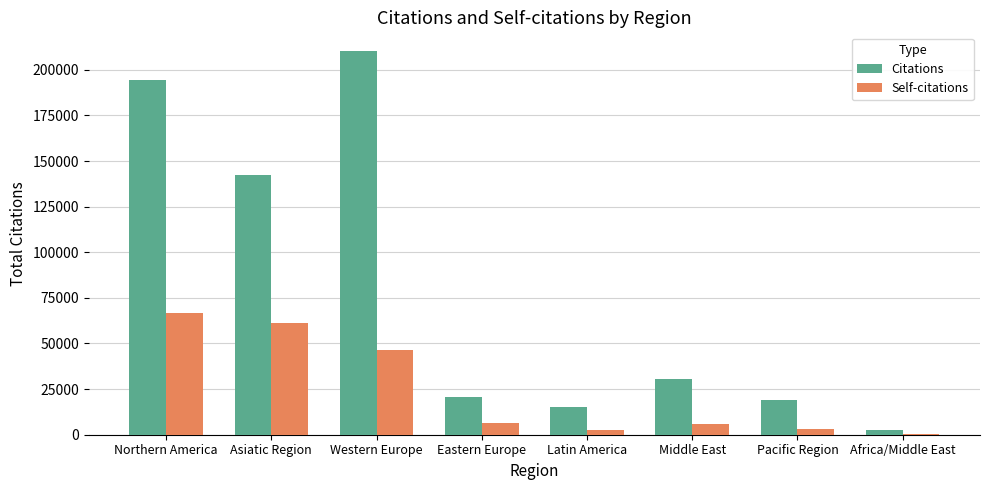

What is the total value across all series at Eastern Europe?

26795